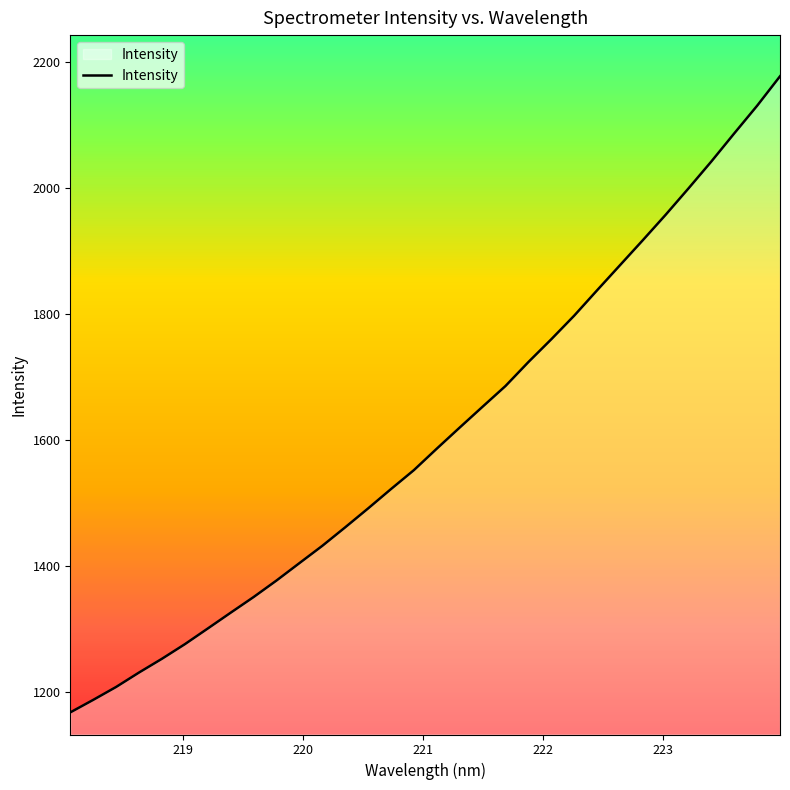

What is the difference between the maximum and minimum values?

1008.7